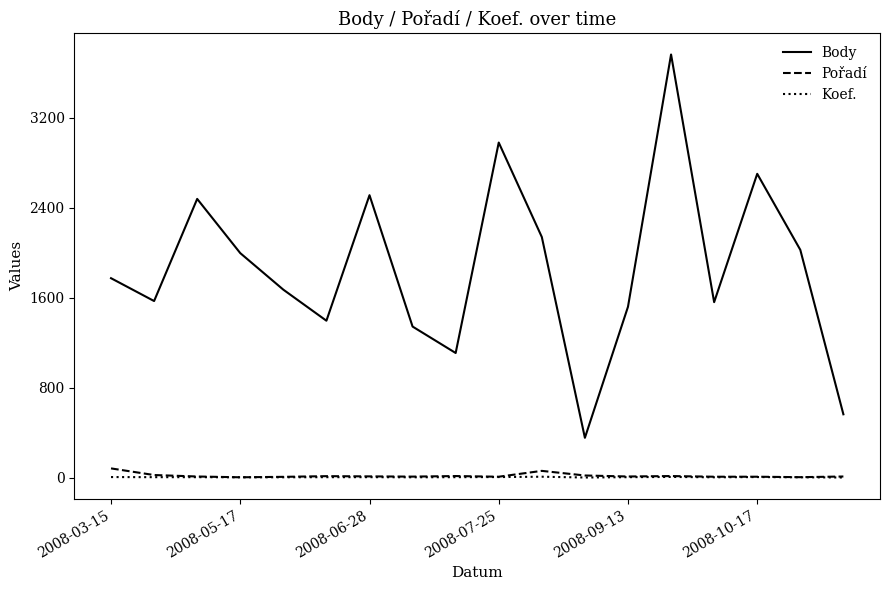

How many lines are shown in the chart?

3